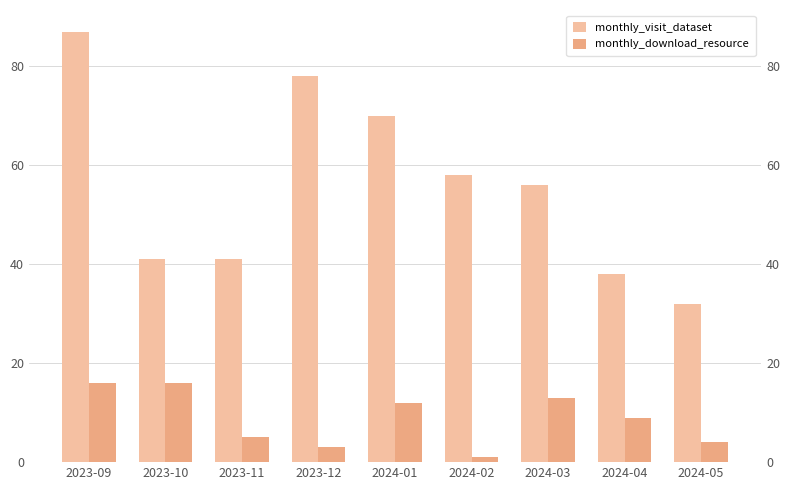

The value of monthly_visit_dataset at 2024-02 is 58. True or false?

True